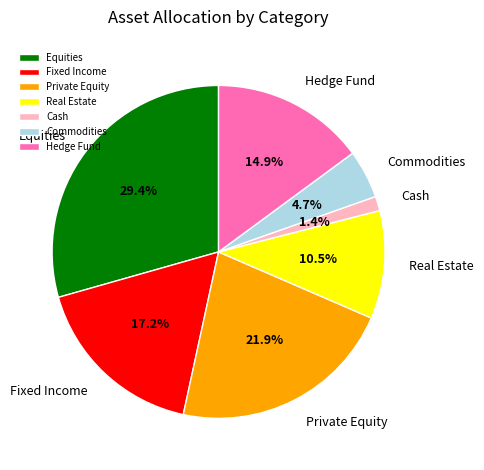

Between Real Estate and Hedge Fund, which is larger?

Hedge Fund